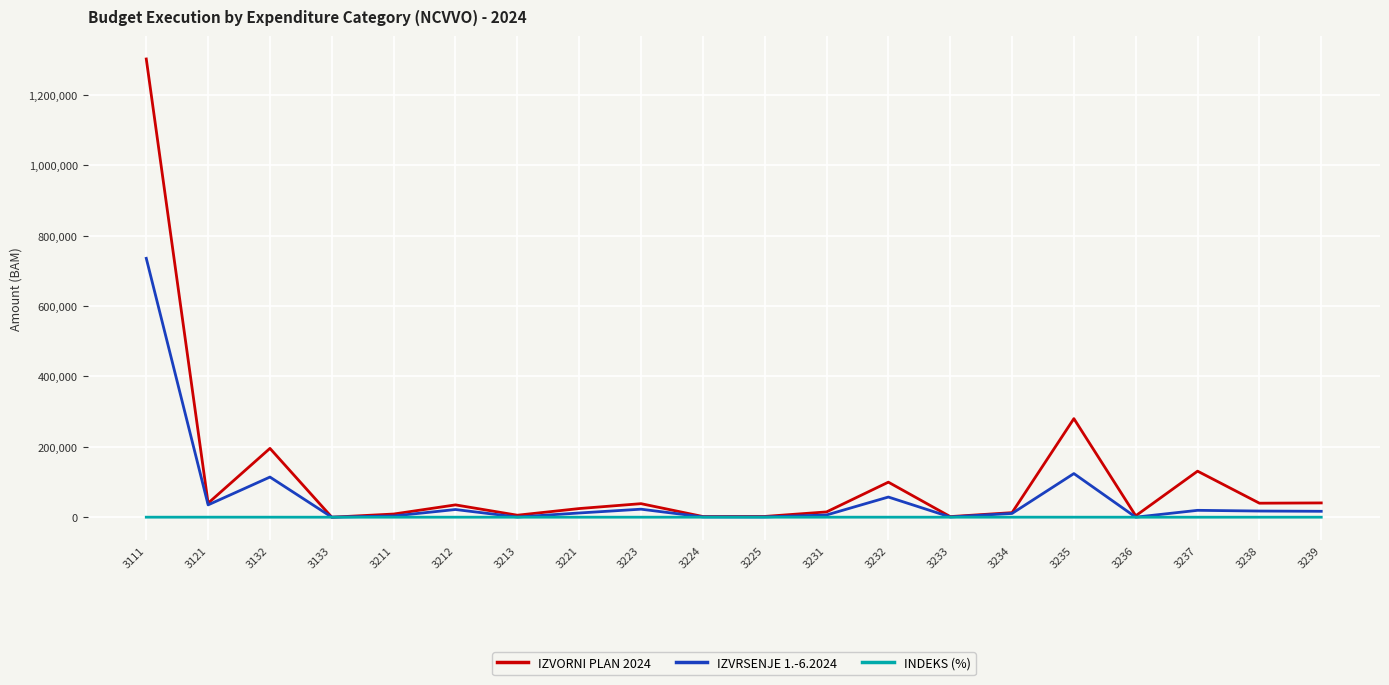

How many values in the INDEKS (%) series exceed 44?

10